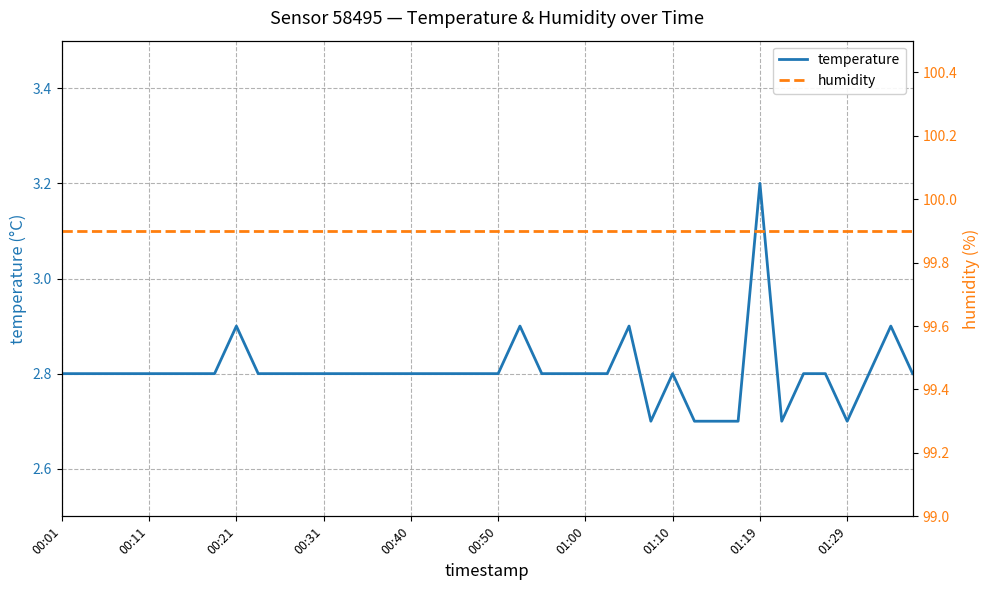

Rank the series at 19 from highest to lowest value.

humidity, temperature